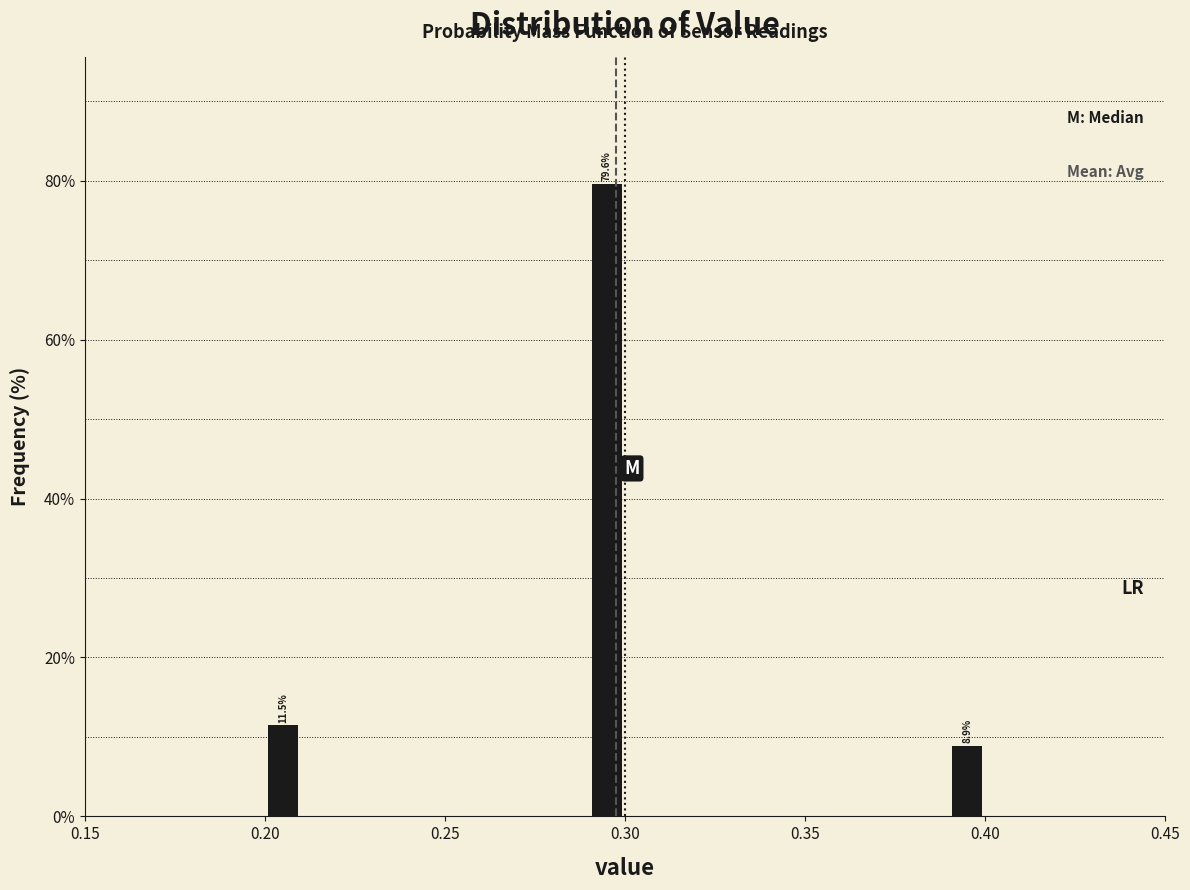

Around what value on the x-axis is the tallest bar? Give the approximate position of its centre, as read against the axis.

0.295